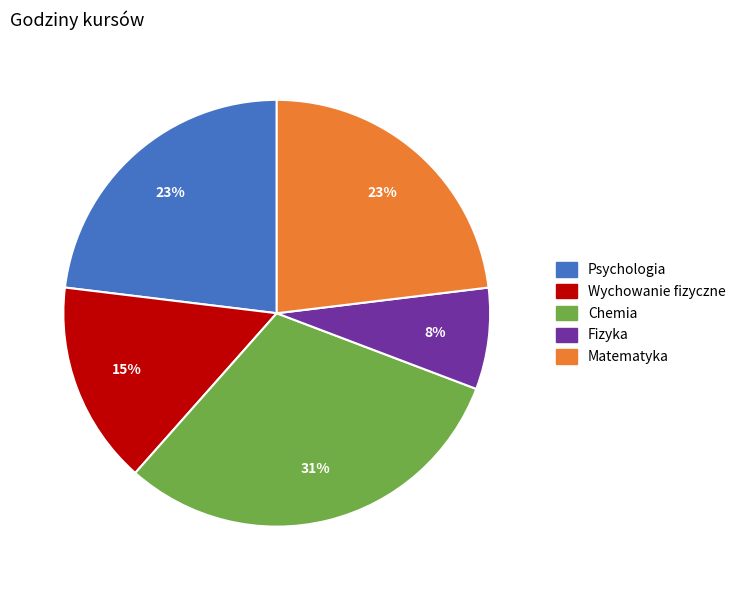

Count the number of slices in the pie.

5